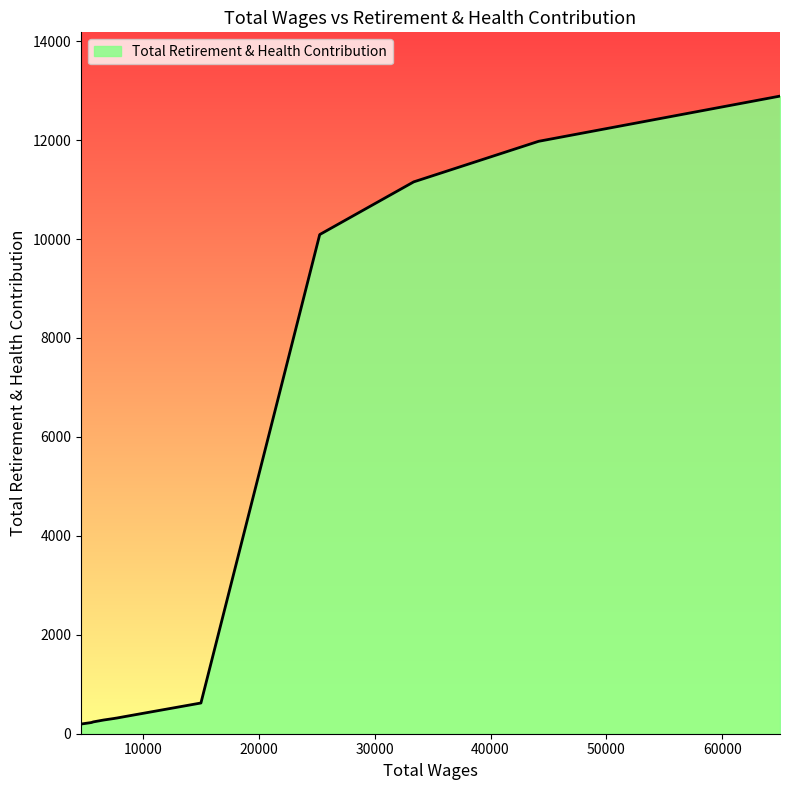

What is the difference between the maximum and minimum values?

12694